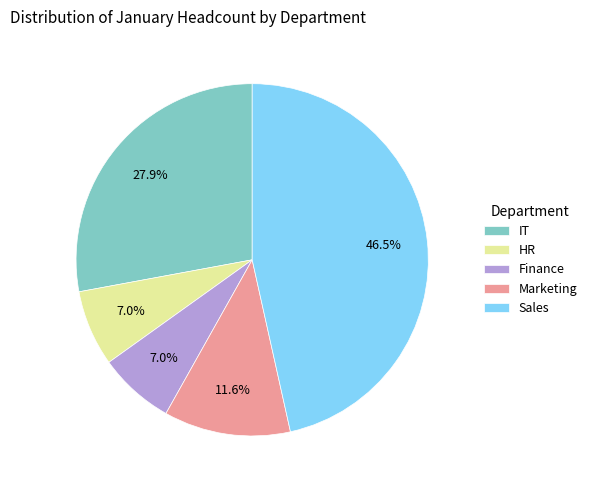

Count the number of slices in the pie.

5